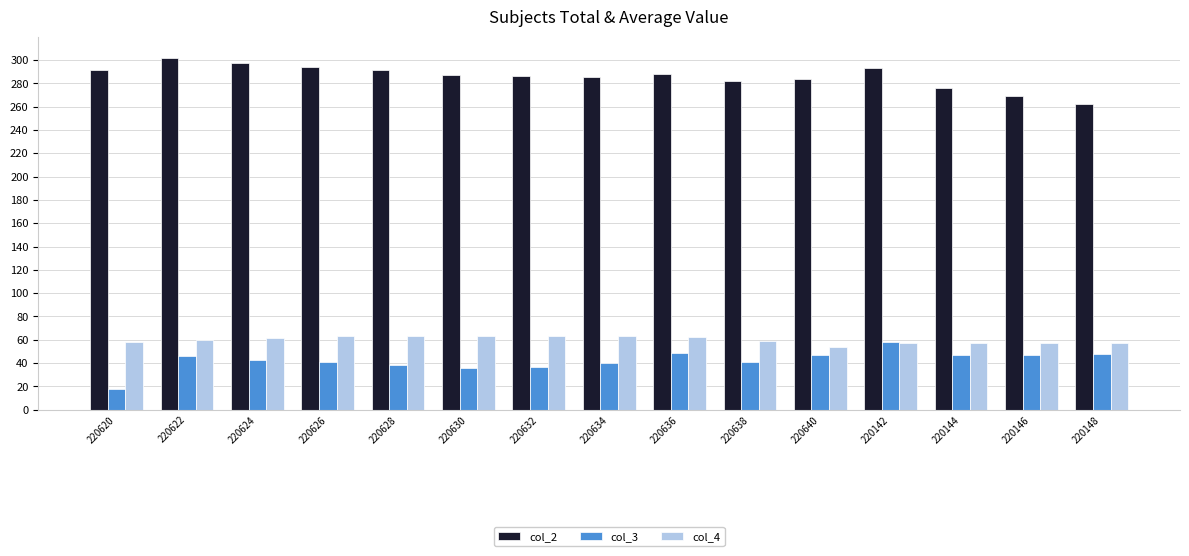

Which series has the largest total across all categories?

col_2